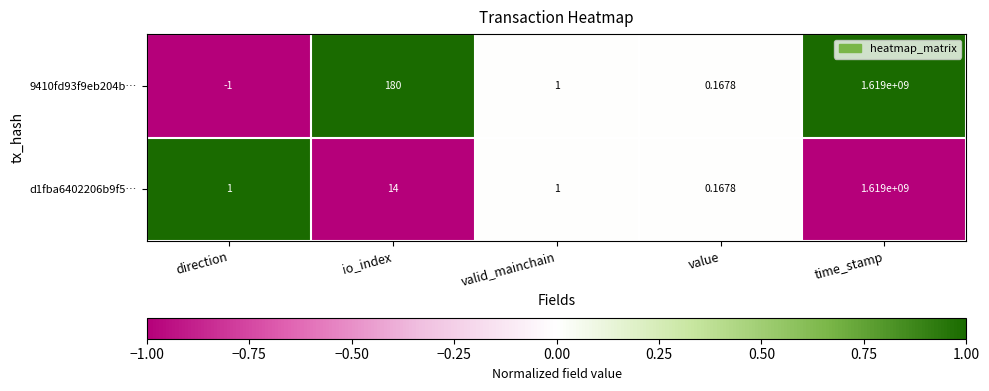

At which label is 9410fd93f9eb204b… closest to 809499999?

io_index